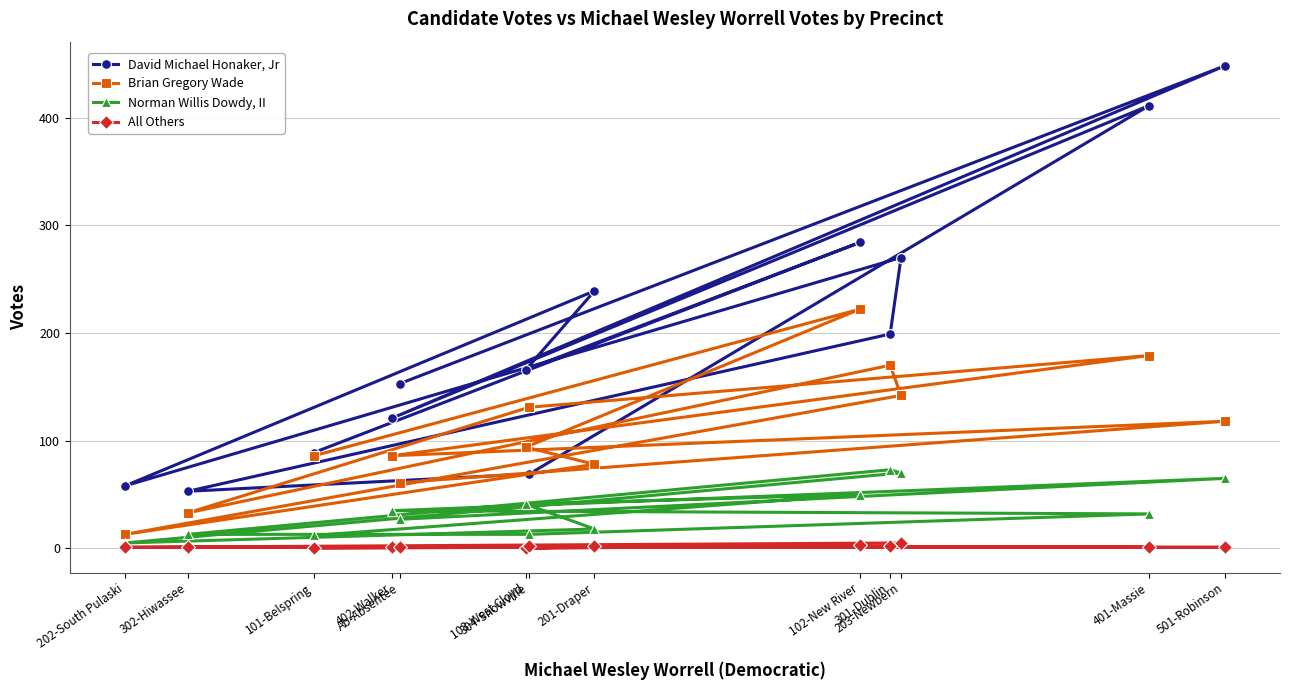

What is the maximum value shown in the chart?

448